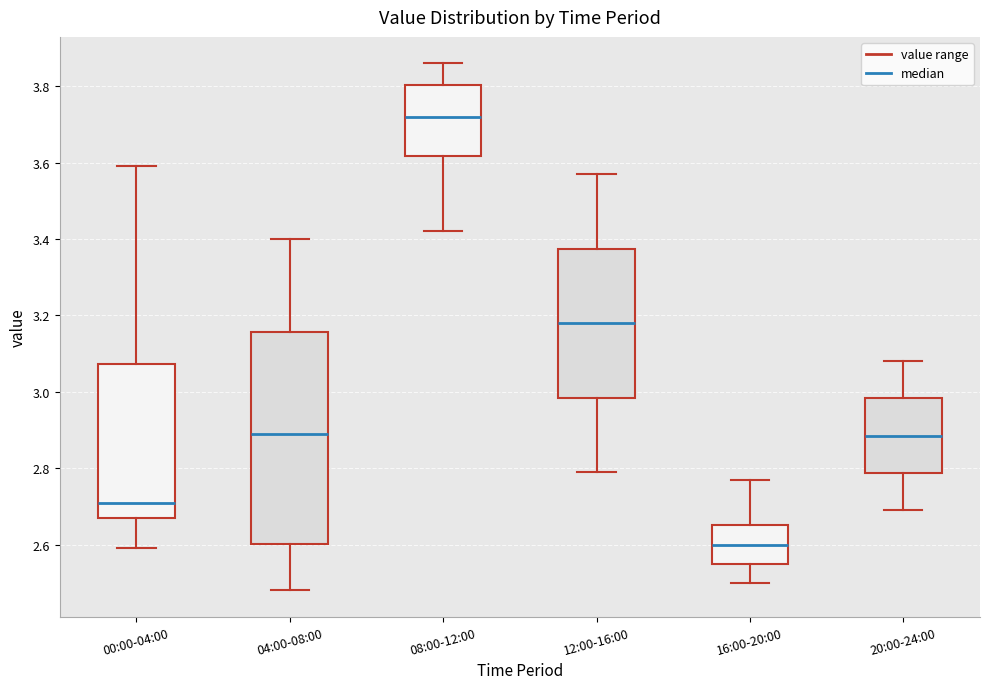

Where does the lower whisker of the box for 00:00-04:00 end on the y-axis? The values are not printed on the chart, so give them approximately, as read against the axis.

2.60